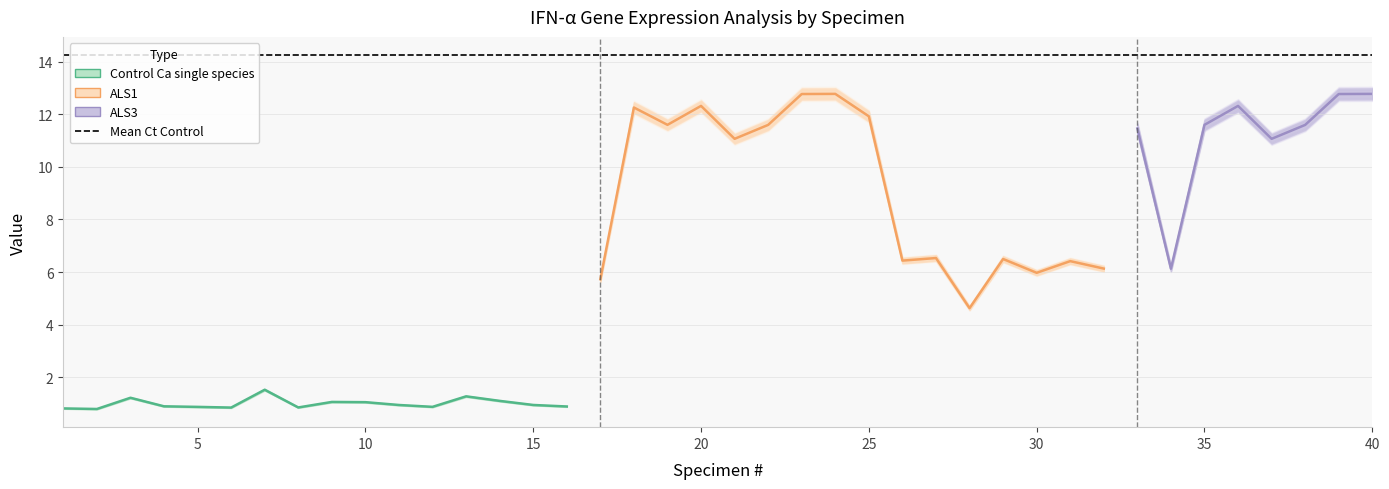

At which category is the sum across all series the highest?

24